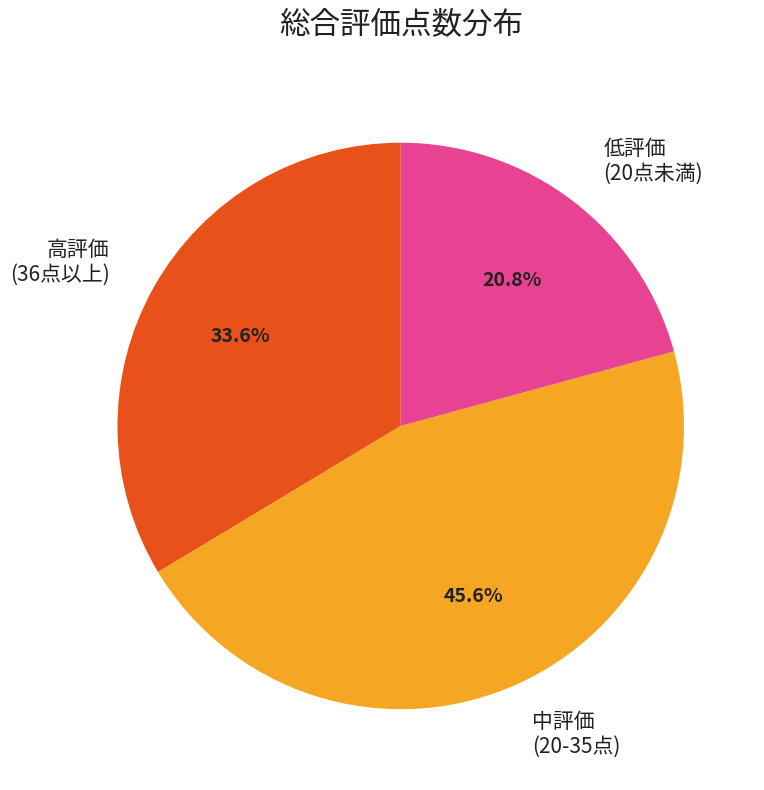

Does 中評価 (20-35点) account for over 50% of the chart?

No